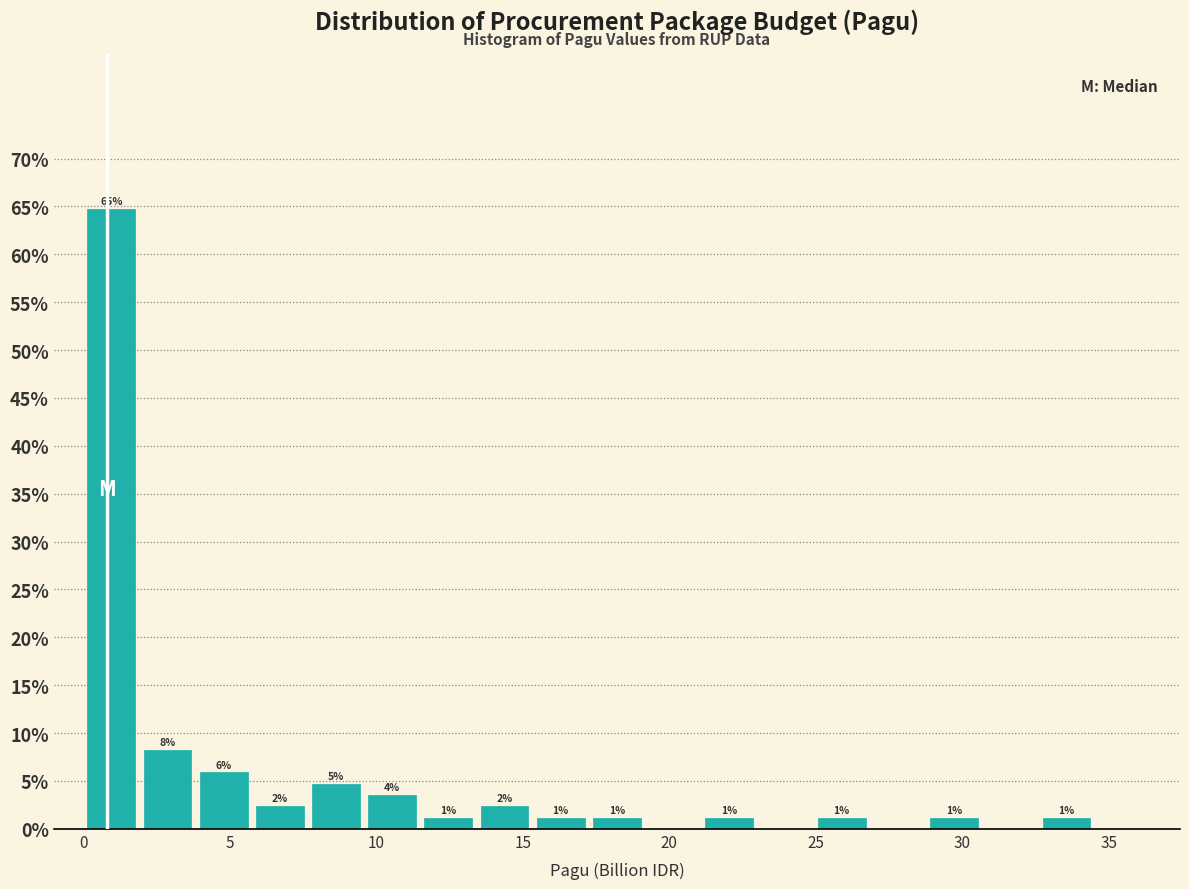

Around what value on the x-axis is the tallest bar? Give the approximate position of its centre, as read against the axis.

1.0